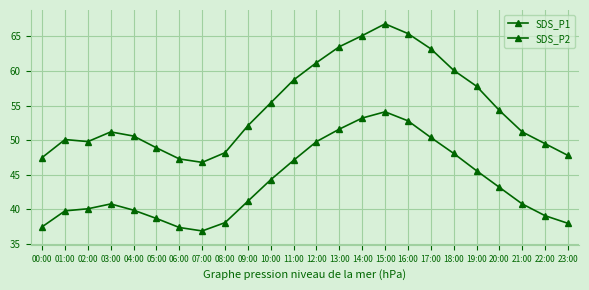

Where does the SDS_P2 series first go above 41?

09:00